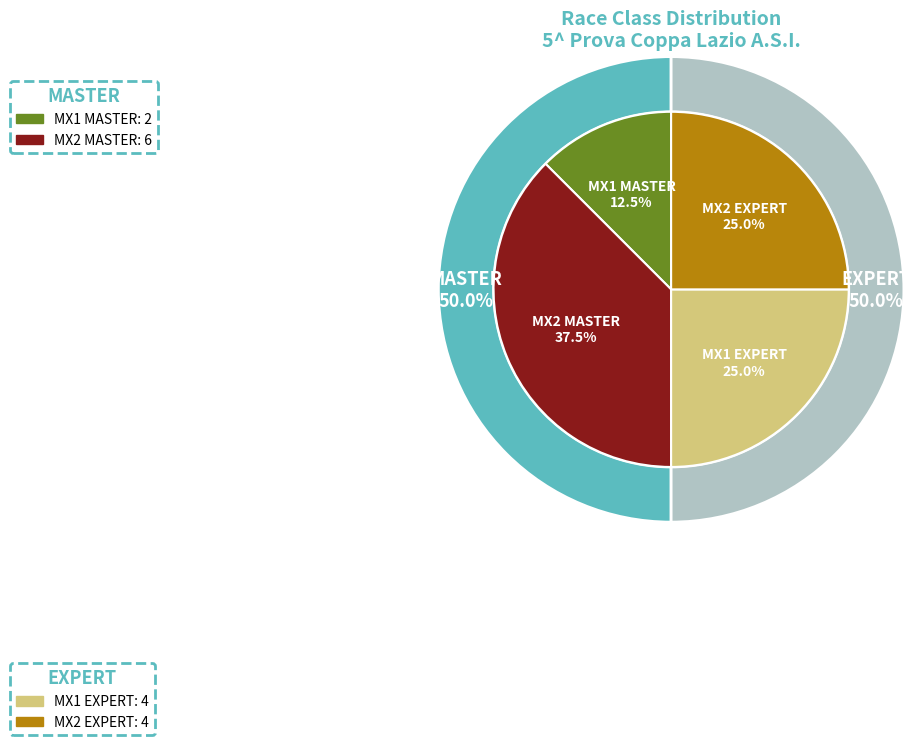

Combined, what portion of the pie is MX2 MASTER and MX1 MASTER?

50.0%